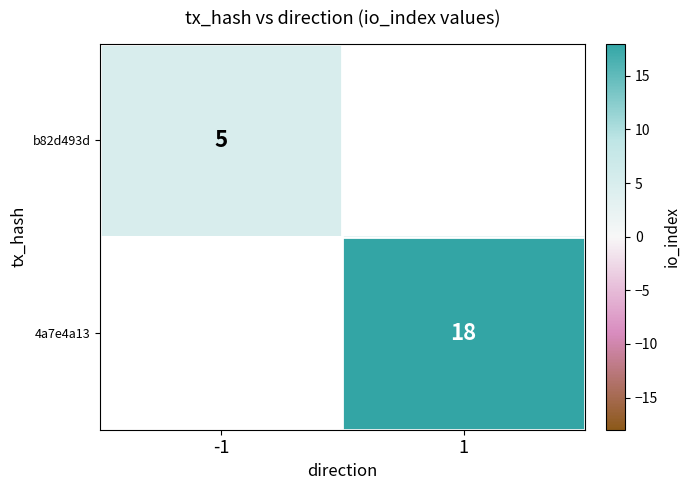

Count the number of categories in the chart.

2